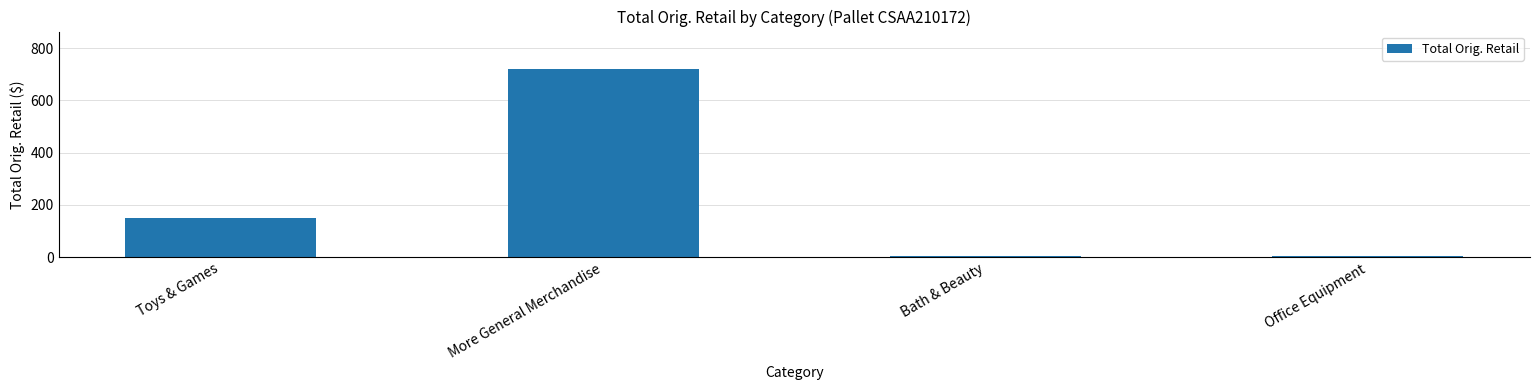

At which label does the data first exceed 149?

Toys & Games